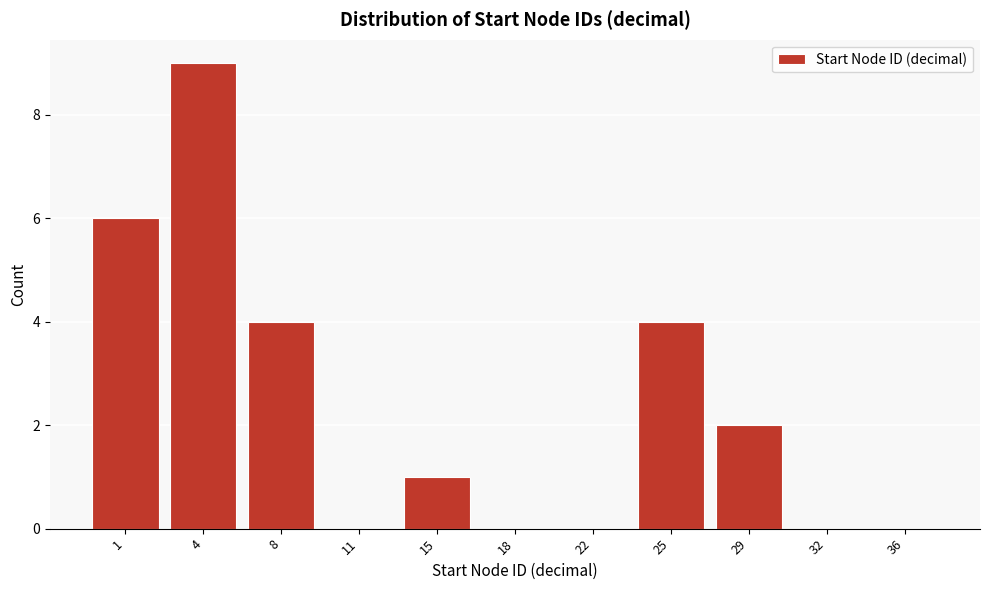

Reading left to right, what are all the values shown in this chart?

1=6	4=9	8=4	11=0	15=1	18=0	22=0	25=4	29=2	32=0	36=0